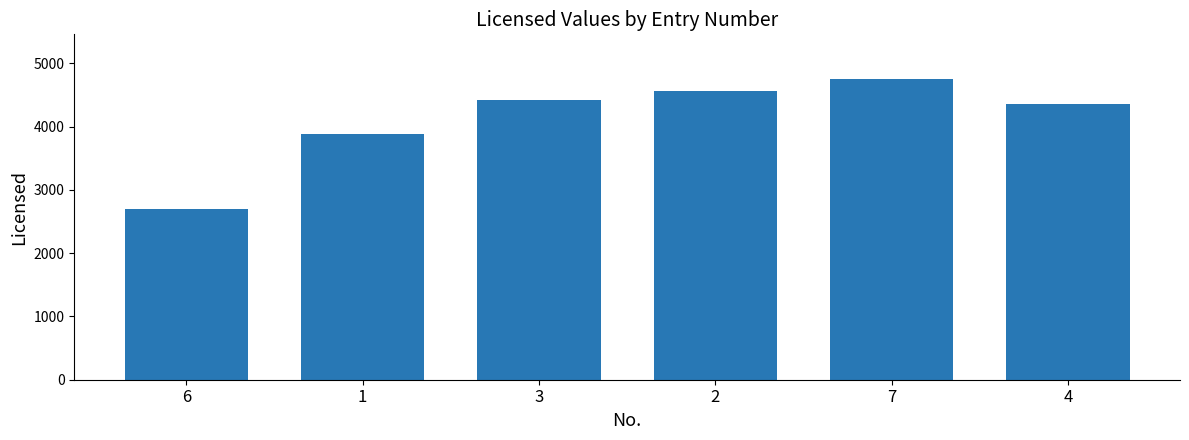

Is it true that the value at 3 is 4426?

True